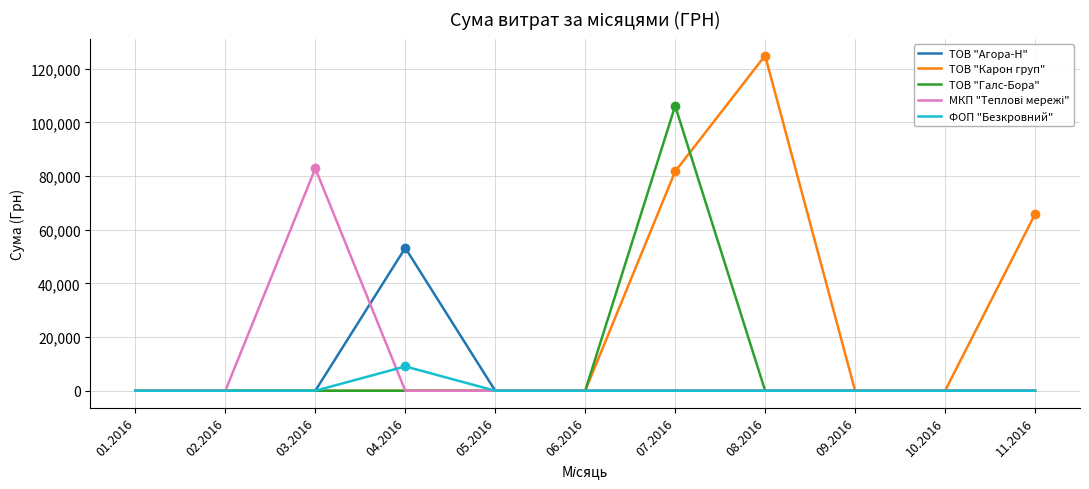

True or false: ТОВ "Карон груп" and МКП "Теплові мережі" intersect in this chart.

False